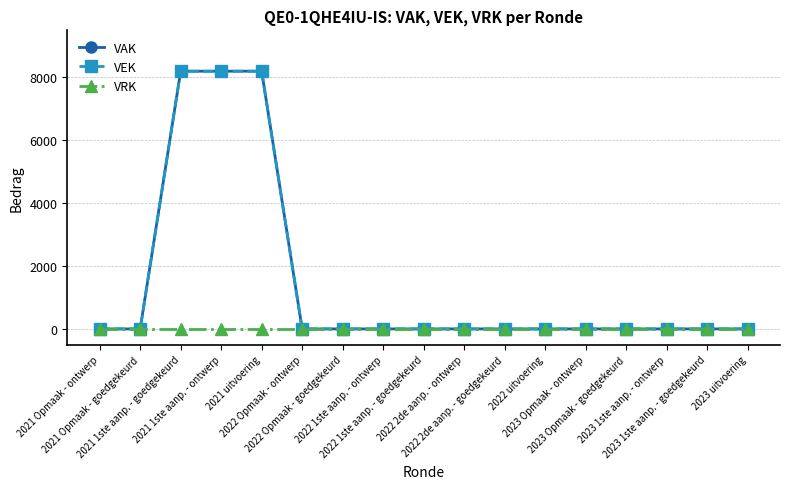

Is this an area chart (filled region under the line)?

No